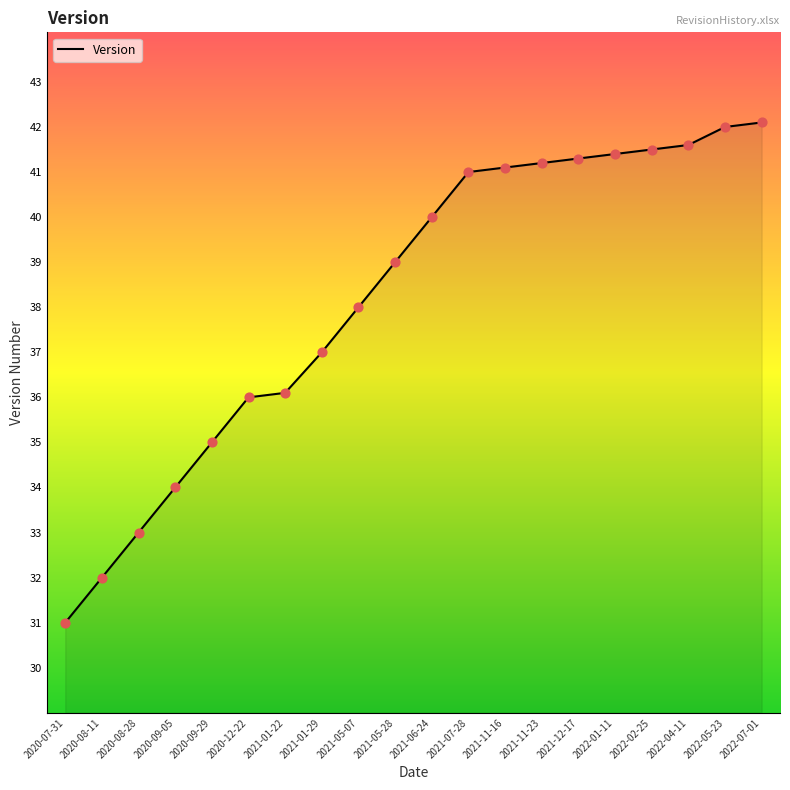

What is the change in value from 2021-01-22 to 2022-04-11?

+5.5